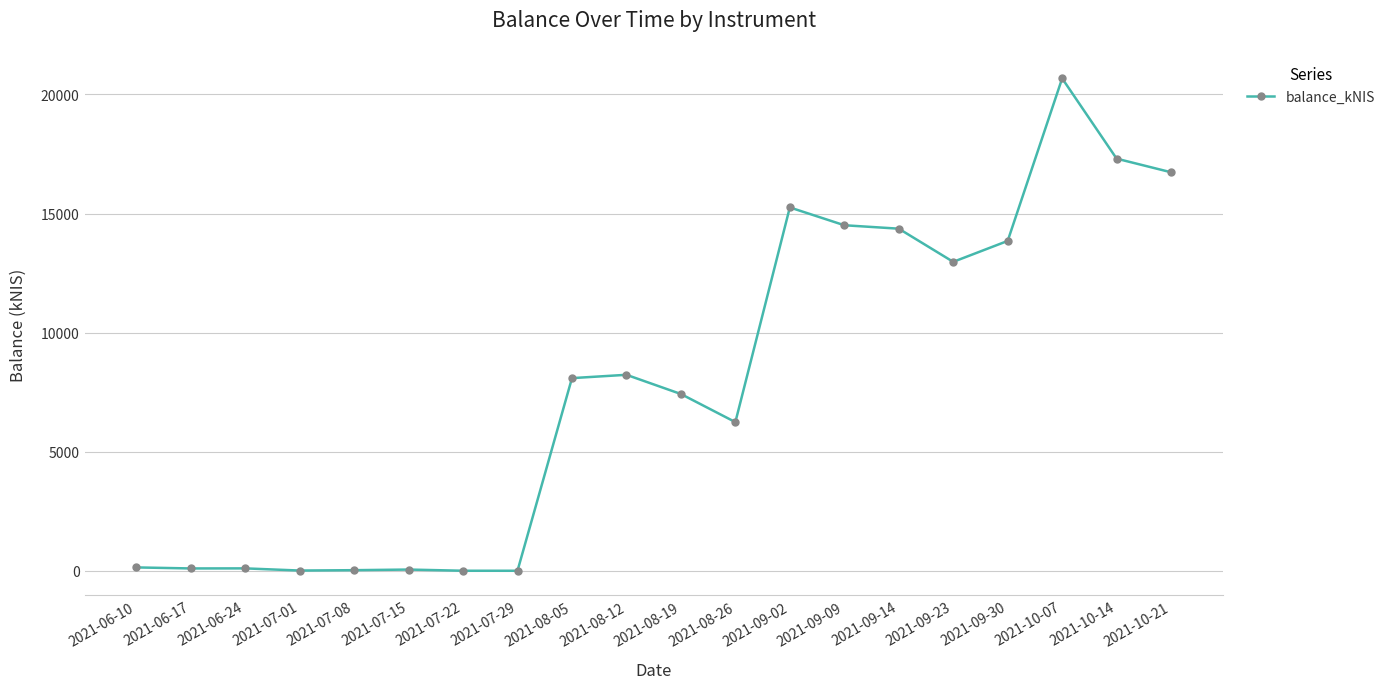

Approximately how many times larger is the value at 2021-10-07 compared to 2021-09-23?

1.6